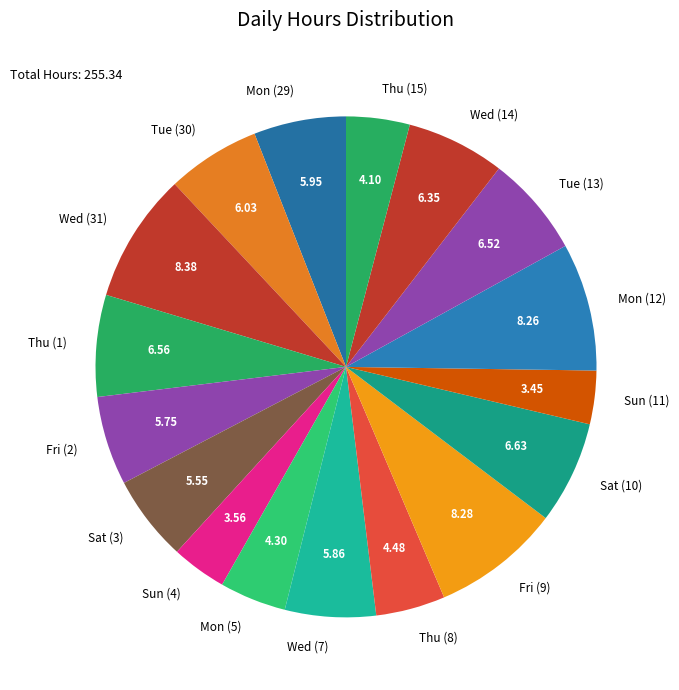

Does Thu (8) account for over 50% of the chart?

No